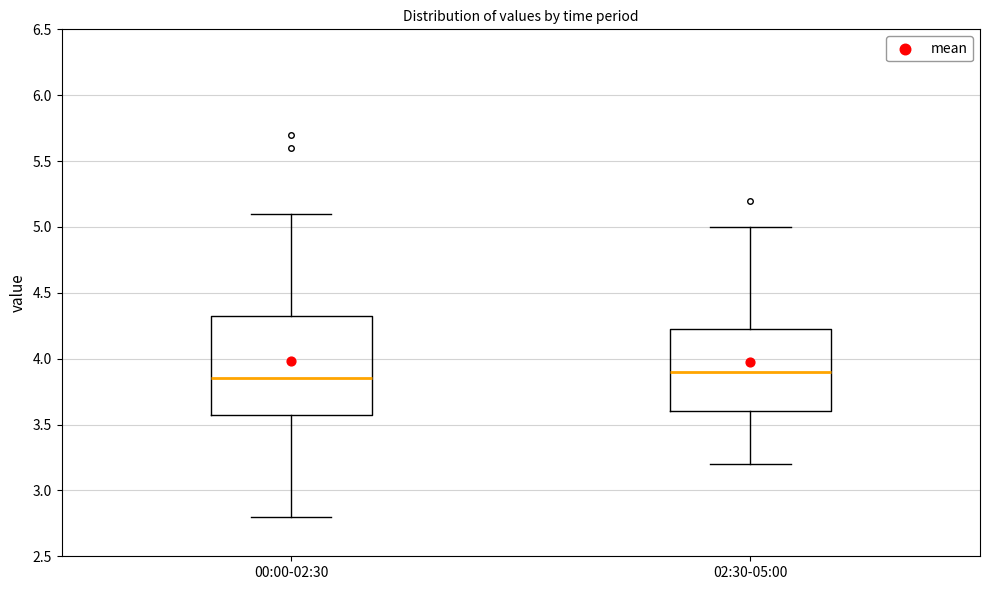

Reading left to right, transcribe this box plot: for each box, give where its median line is, the range the box spans, and where its two whiskers end, as read against the y-axis. The values are not printed on the chart, so give them approximately, as read against the axis.

00:00-02:30: median 3.85, box 3.60 to 4.35, whiskers 2.80 to 5.10
02:30-05:00: median 3.90, box 3.60 to 4.25, whiskers 3.20 to 5.00